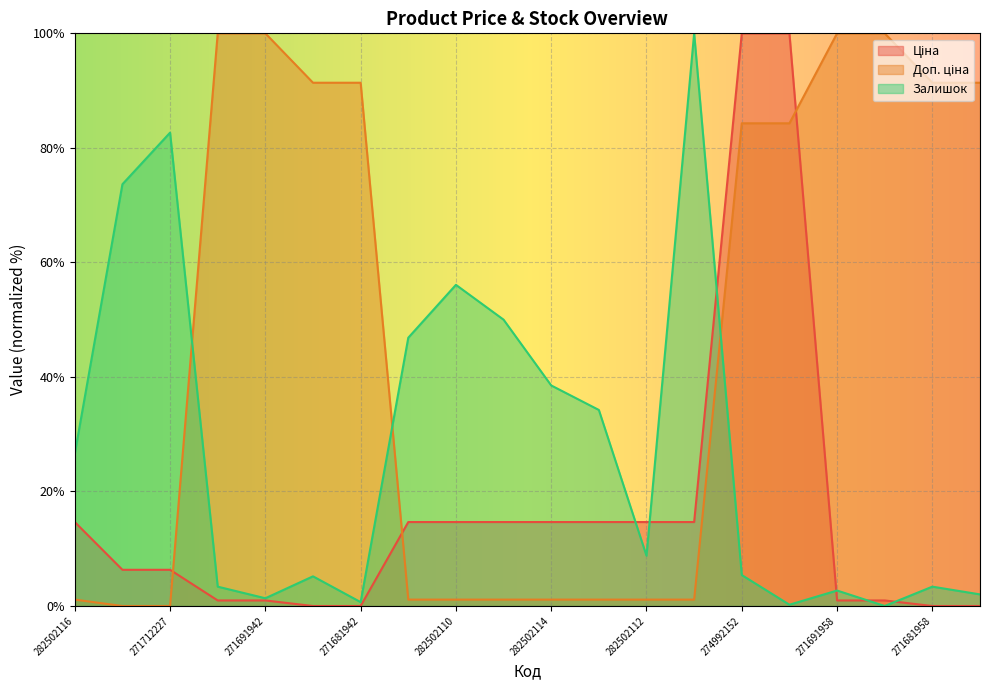

How many values in the Залишок series exceed 8?

10